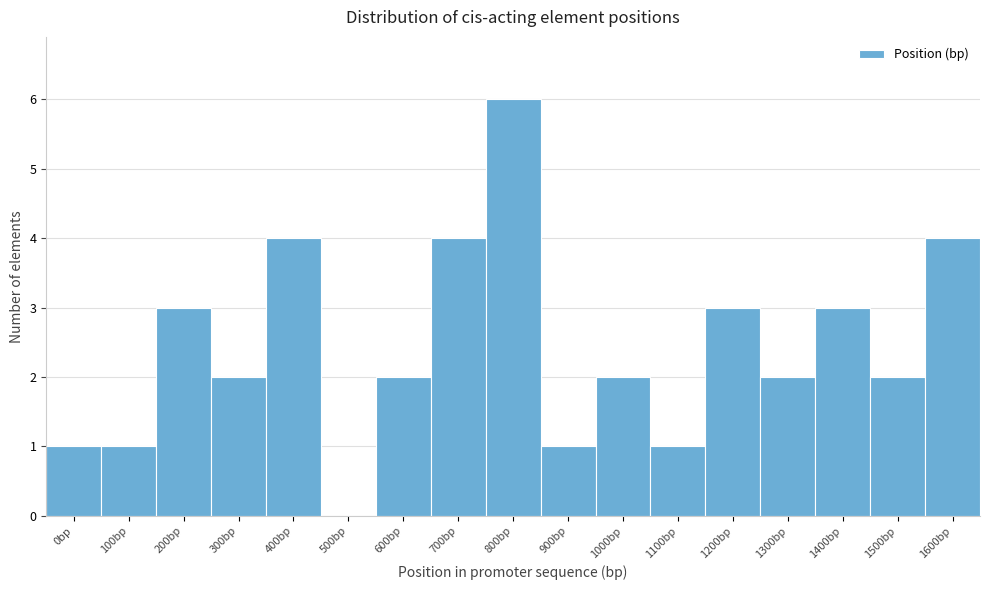

Reading left to right, extract all data points from this chart.

0bp=1	100bp=1	200bp=3	300bp=2	400bp=4	500bp=0	600bp=2	700bp=4	800bp=6	900bp=1	1000bp=2	1100bp=1	1200bp=3	1300bp=2	1400bp=3	1500bp=2	1600bp=4